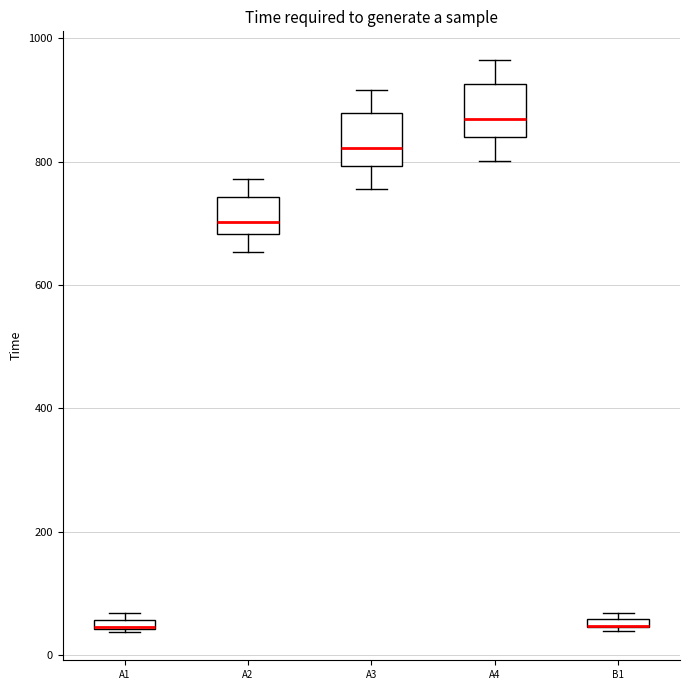

Where does the median line of the box for A2 sit on the y-axis? The values are not printed on the chart, so give them approximately, as read against the axis.

700